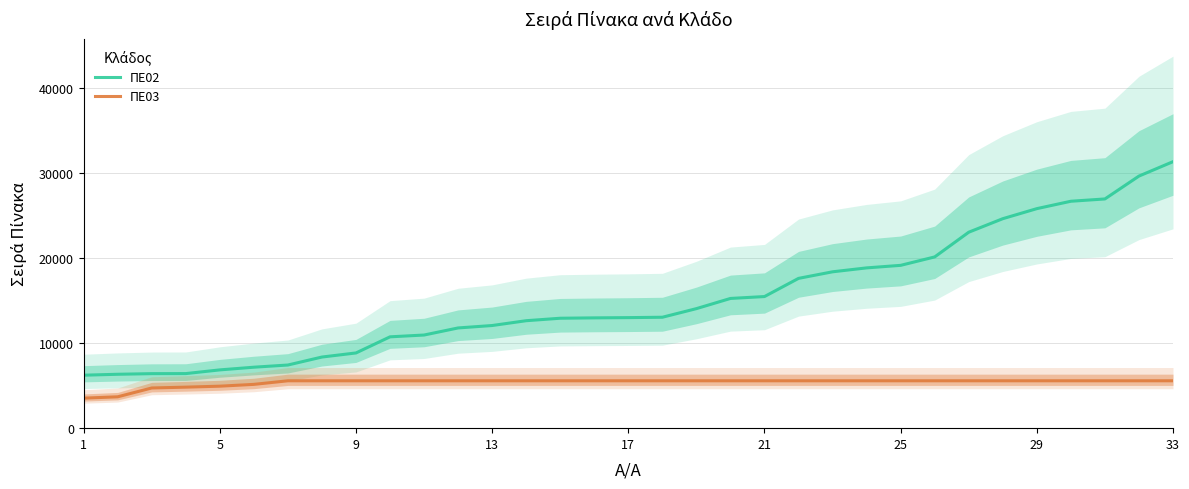

True or false: ΠΕ02 and ΠΕ03 cross at least once.

False